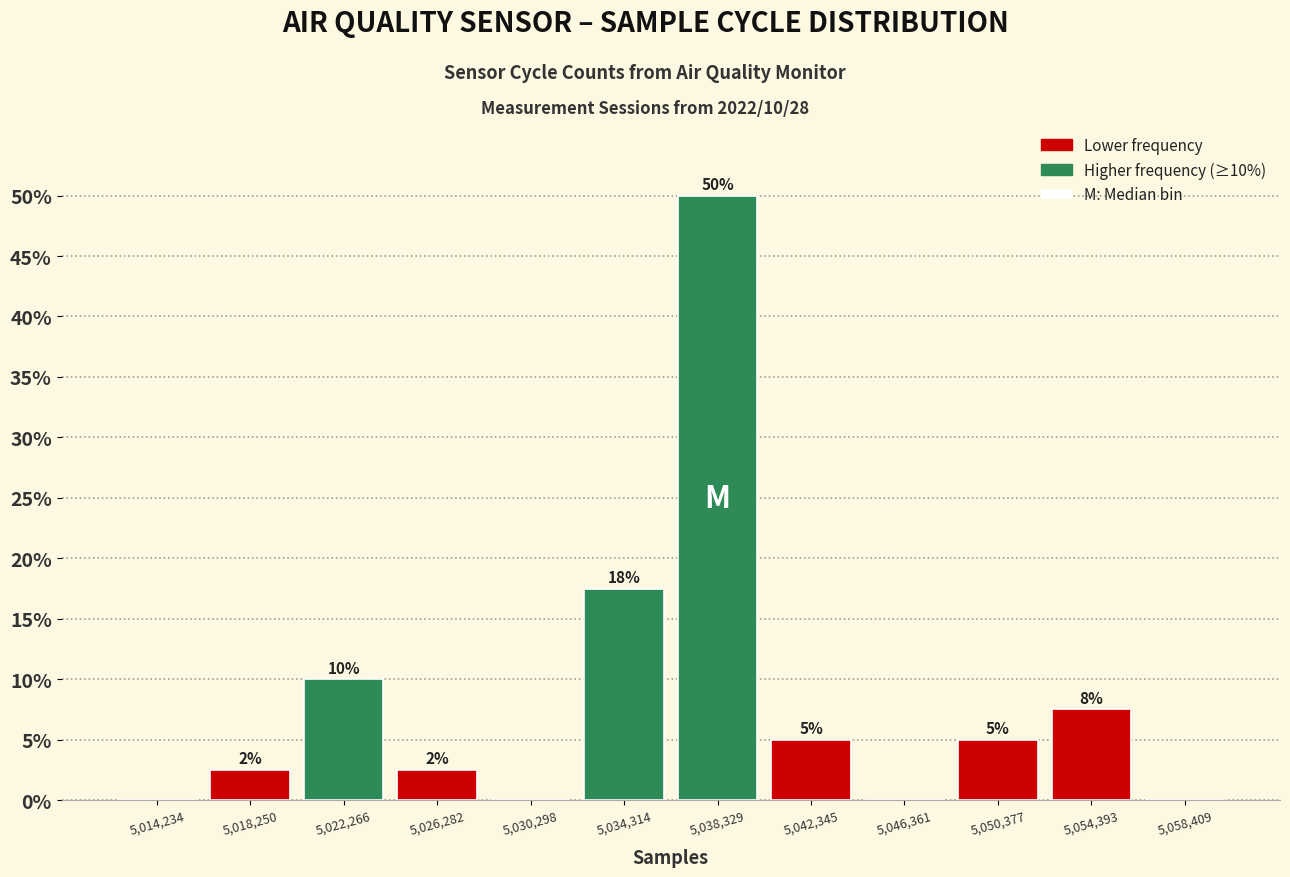

Which range on the x-axis has the tallest bar?

5036500 to 5040500